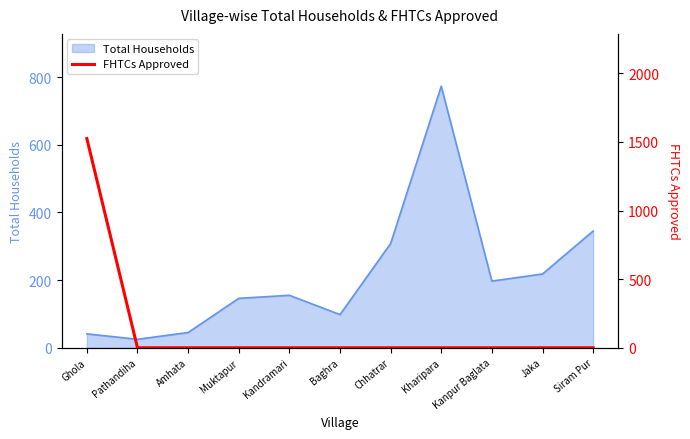

Which category has the lowest value across all series?

Pathandiha